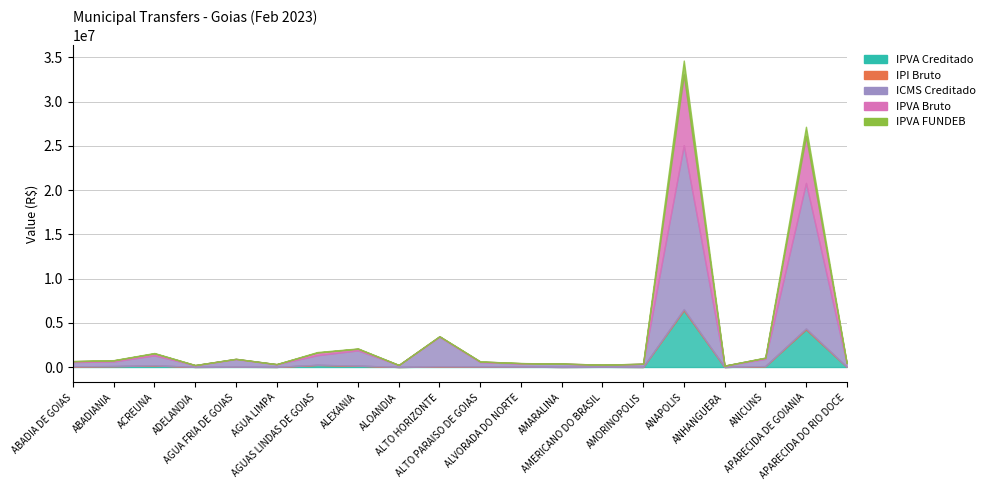

How many values in the IPI Bruto series exceed 3473?

10